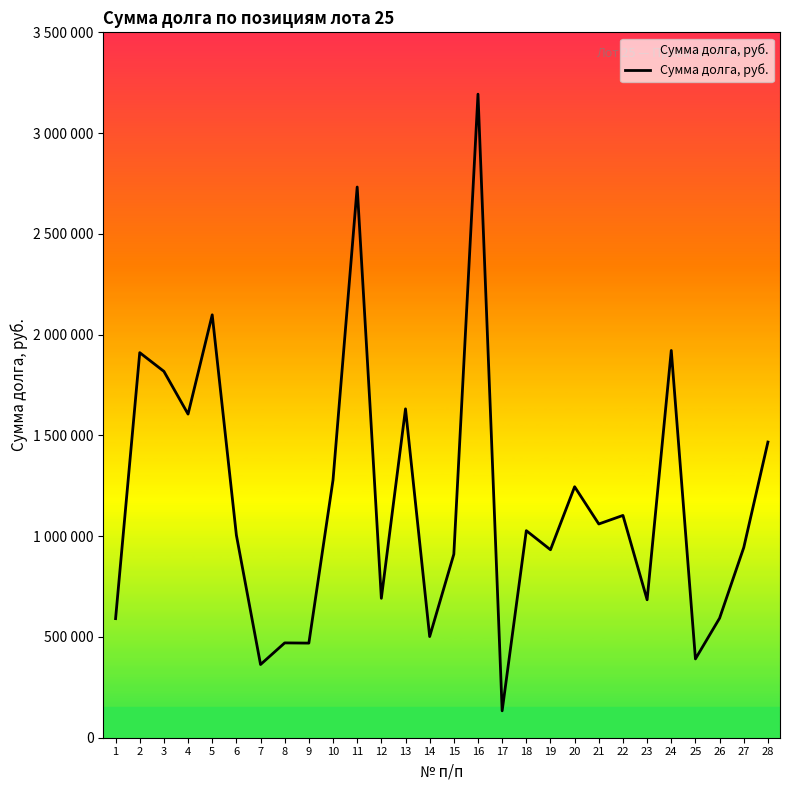

Read the value at 19.

932711.1